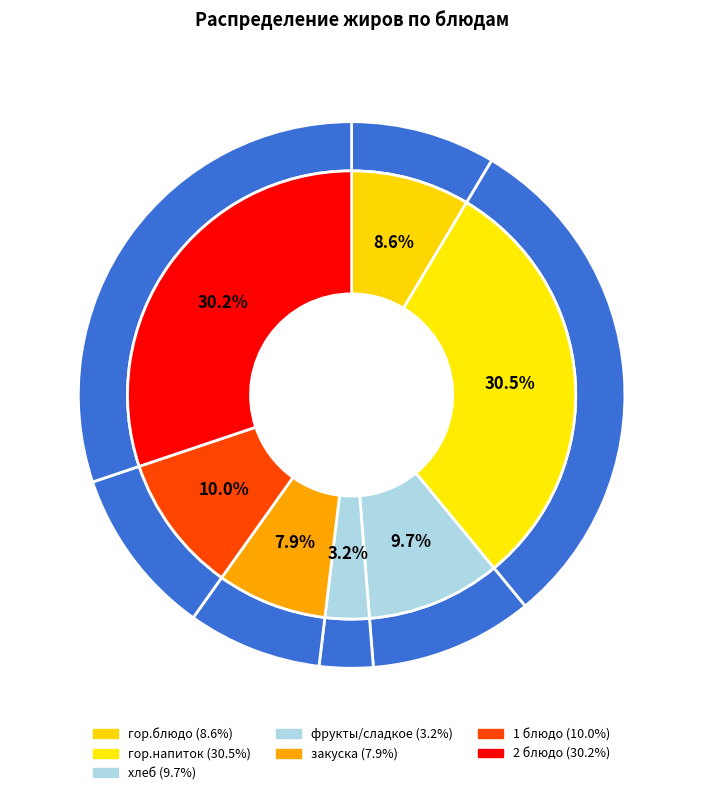

Does гор.блюдо account for over 50% of the chart?

No